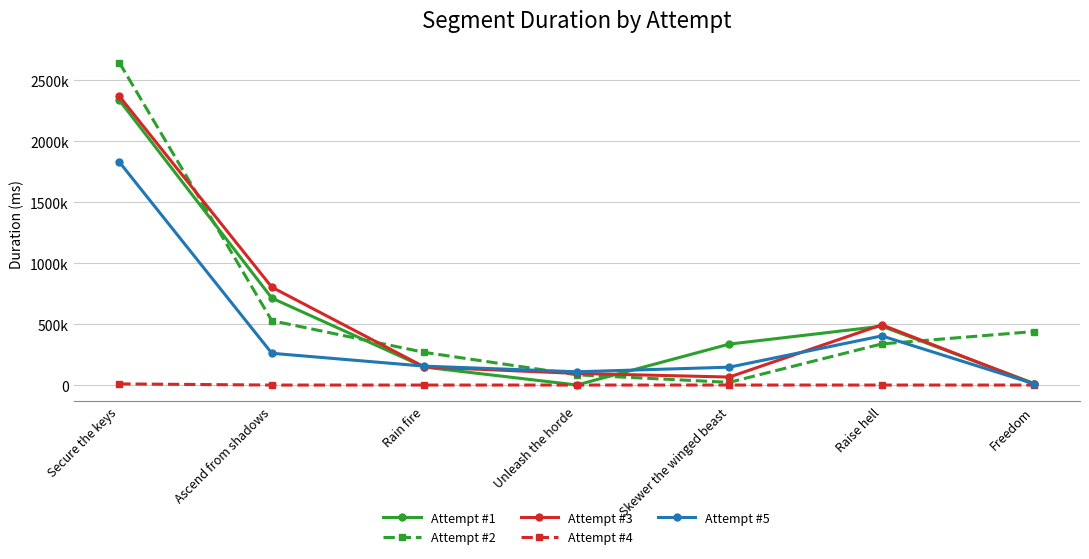

List the series in order of their peak value, lowest first.

Attempt #4, Attempt #5, Attempt #1, Attempt #3, Attempt #2